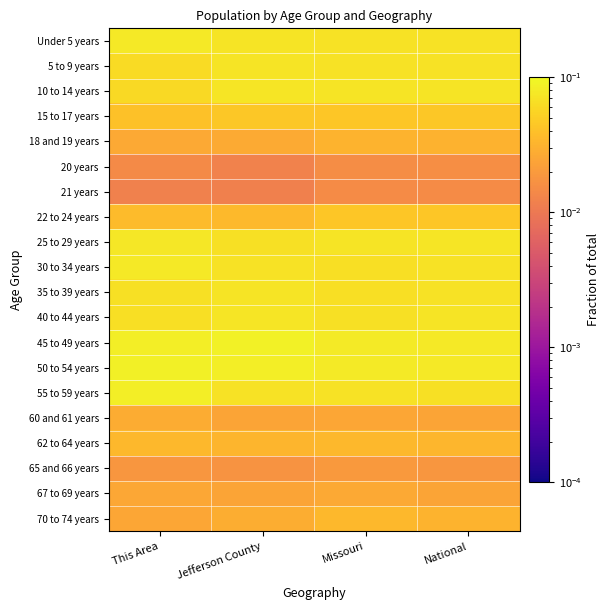

Which category has the highest value across all series?

Jefferson County